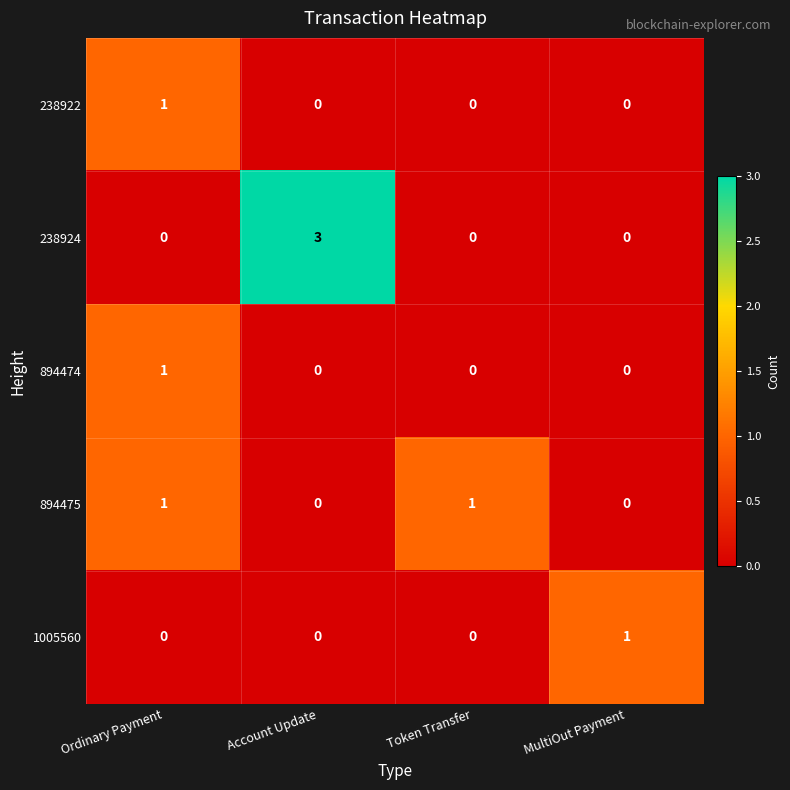

The 1005560 series shows 0 at Ordinary Payment. True or false?

True